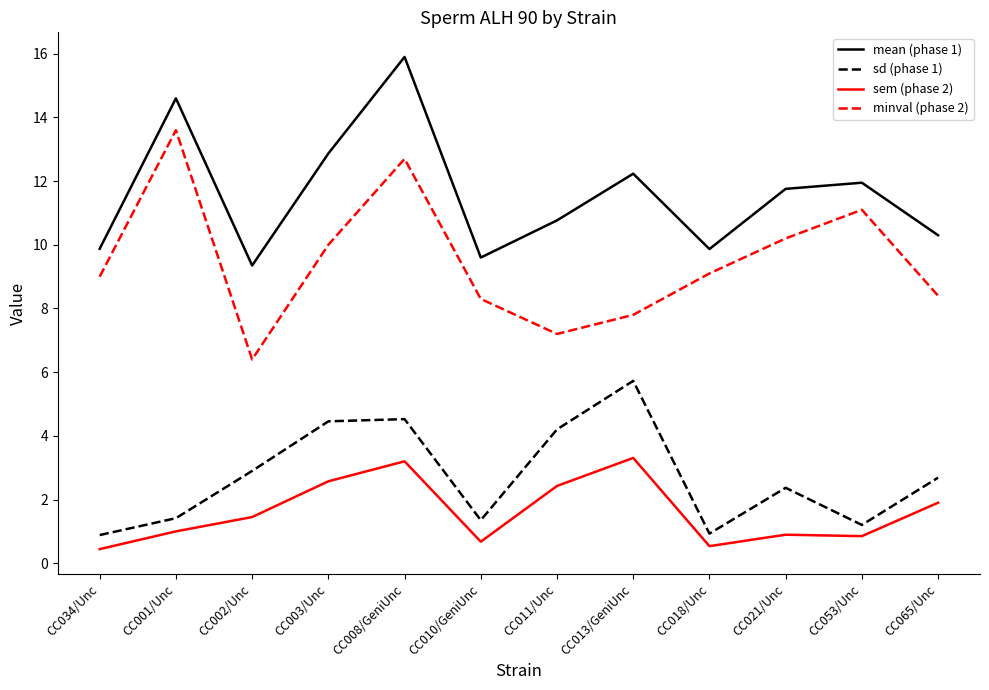

Which series changed the most between CC002/Unc and CC018/Unc?

minval (phase 2)